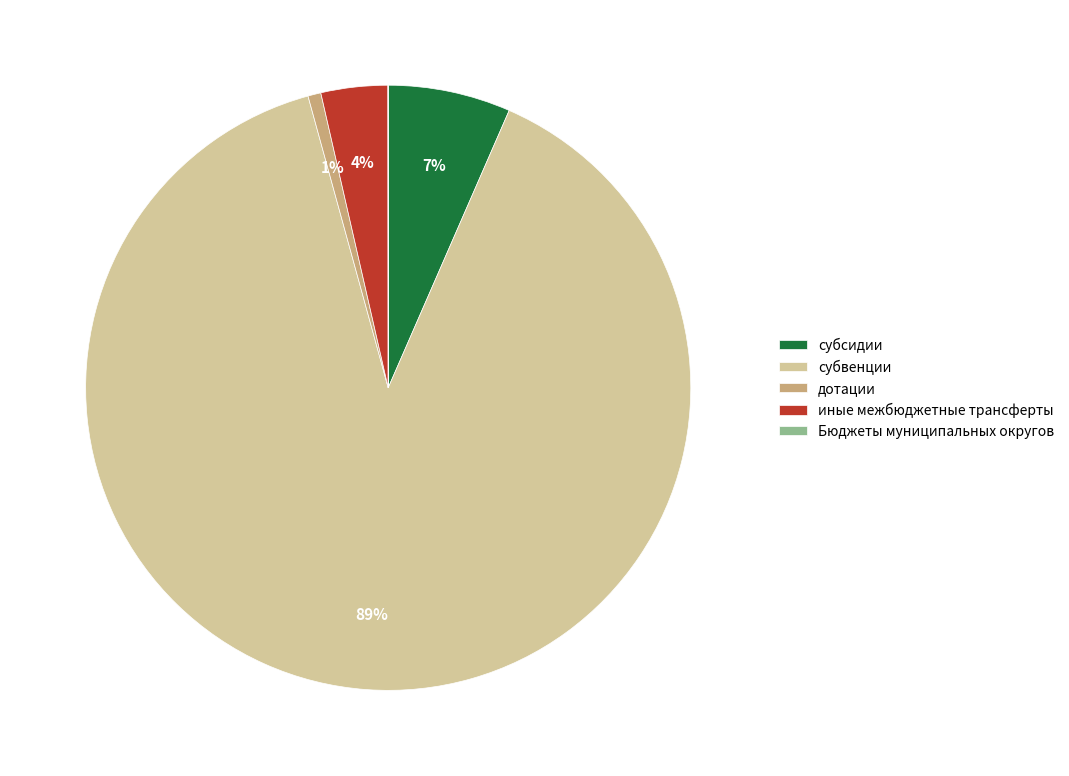

Is субсидии the majority of the pie?

No